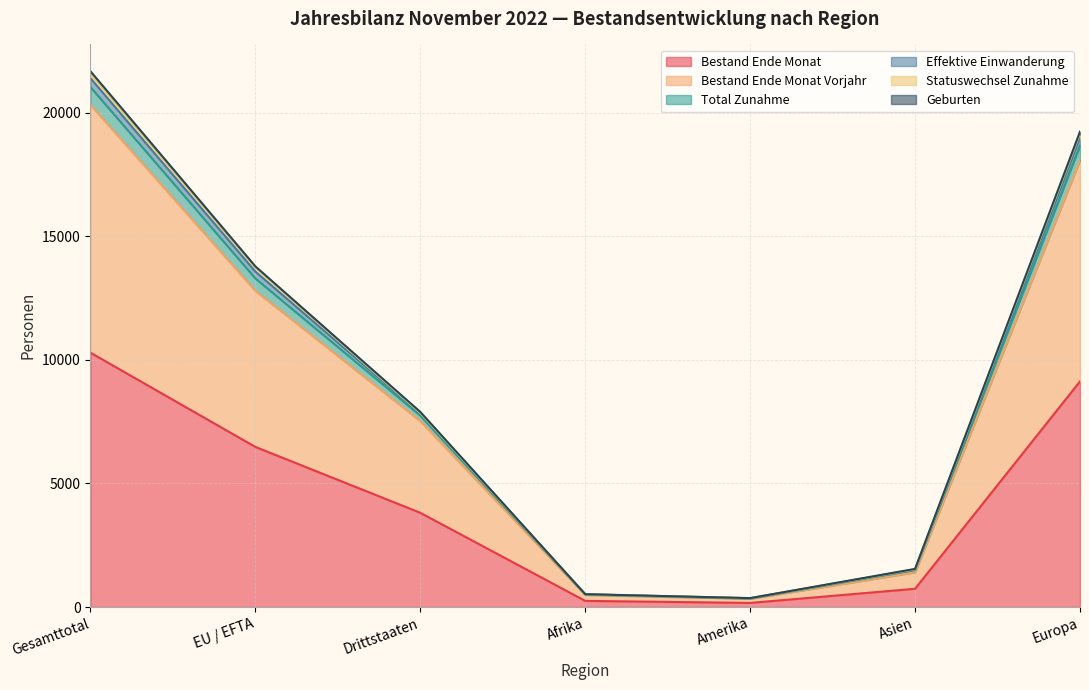

What is the maximum value for Bestand Ende Monat?

10291